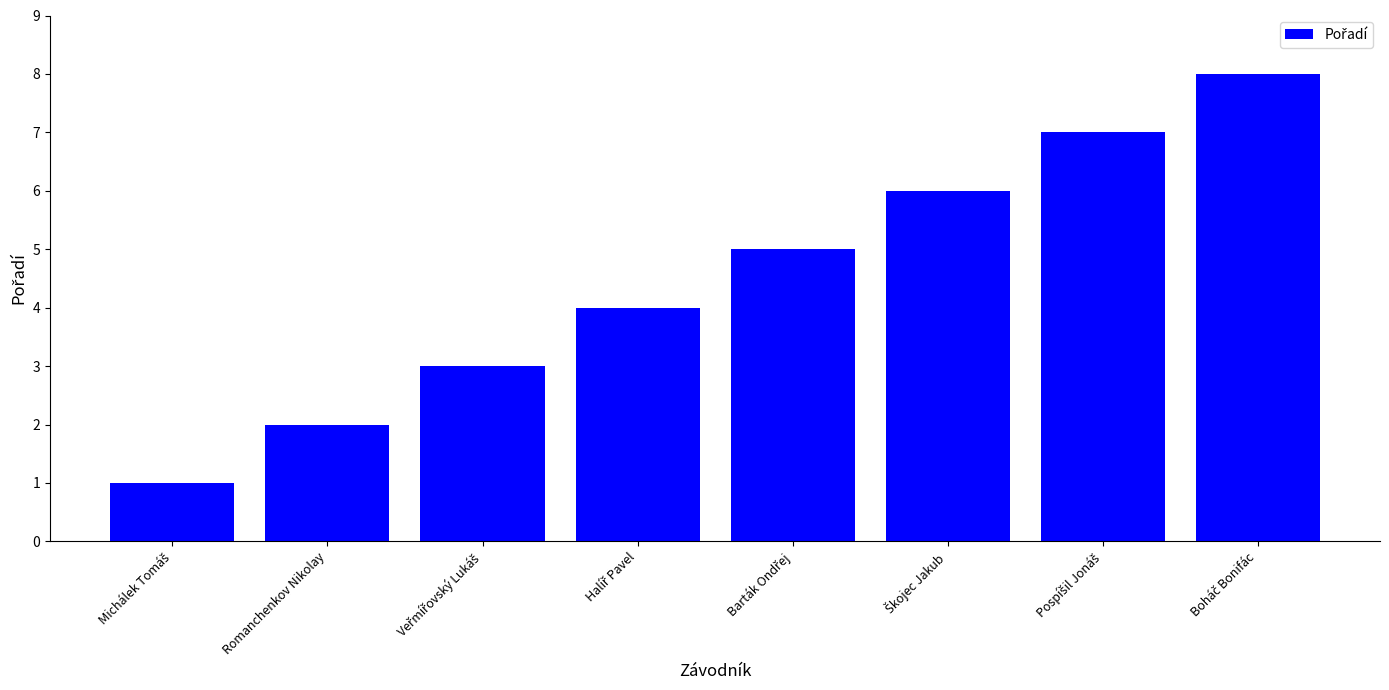

What is the difference between the maximum and minimum values?

7